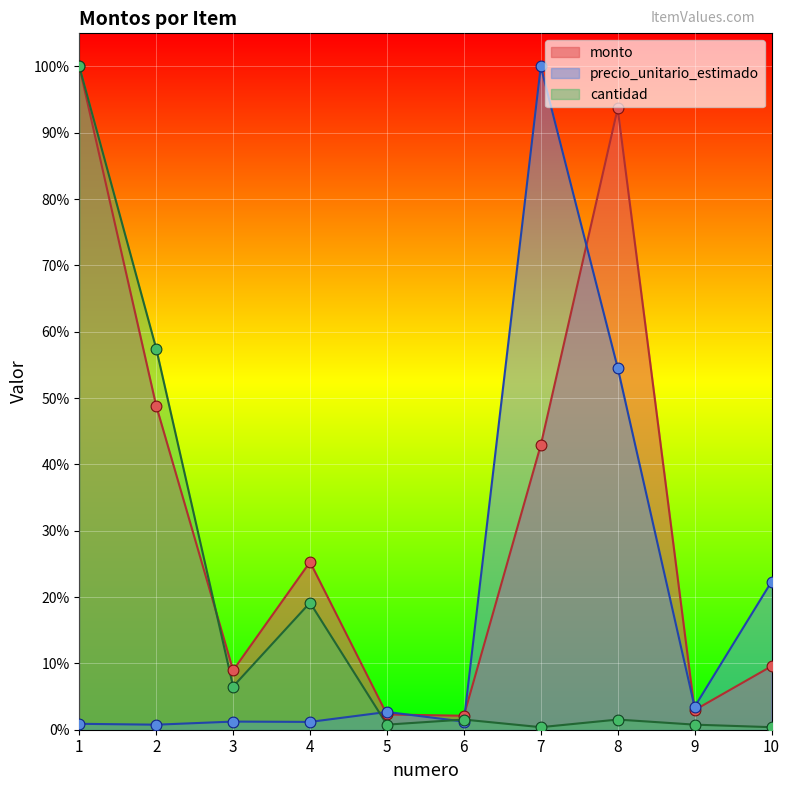

What are all the series names shown in the legend?

monto, precio_unitario_estimado, cantidad